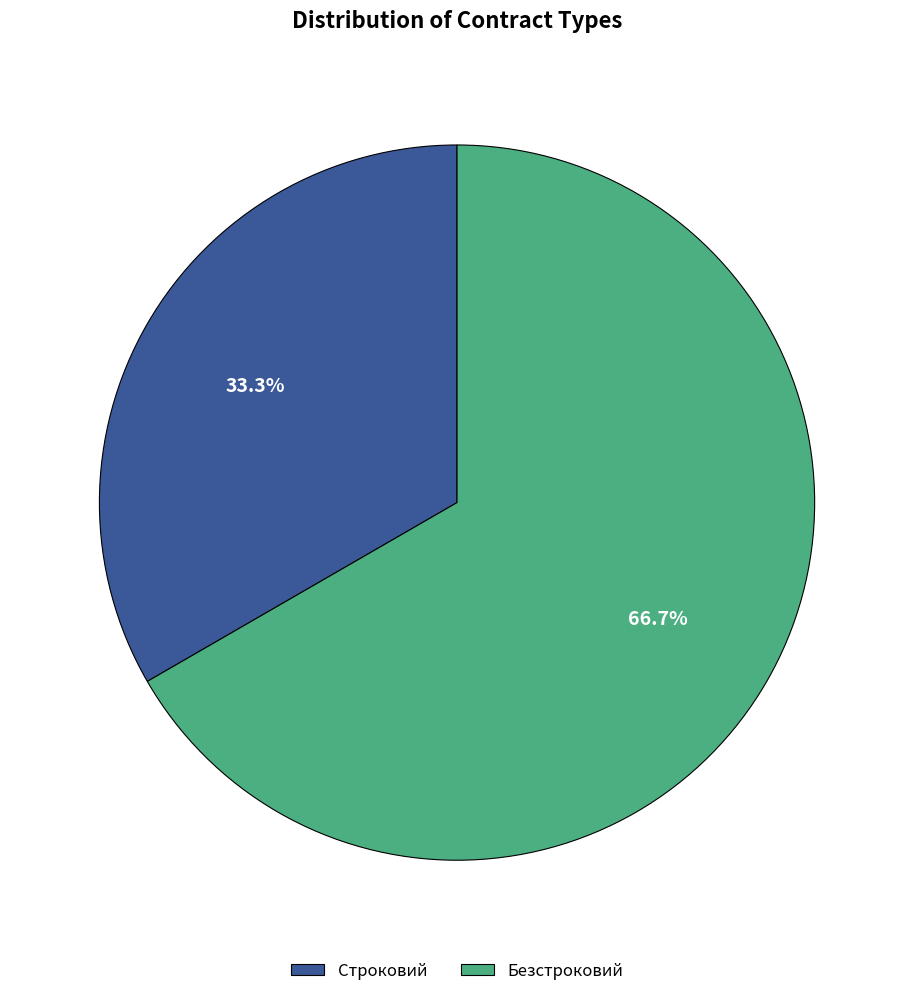

The Безстроковий slice represents 80% of the pie. True or false?

False